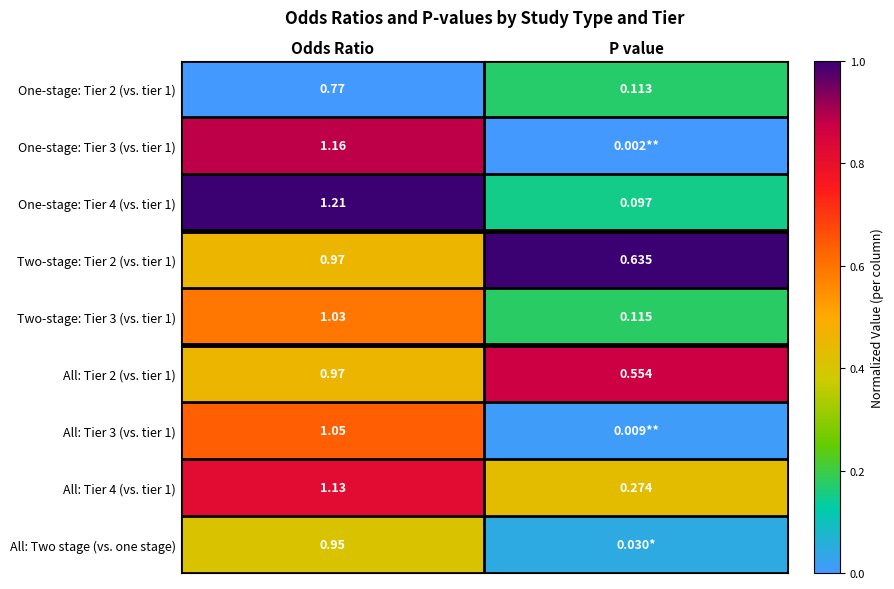

Which category has the highest value in the All: Tier 4 (vs. tier 1) series?

Odds Ratio